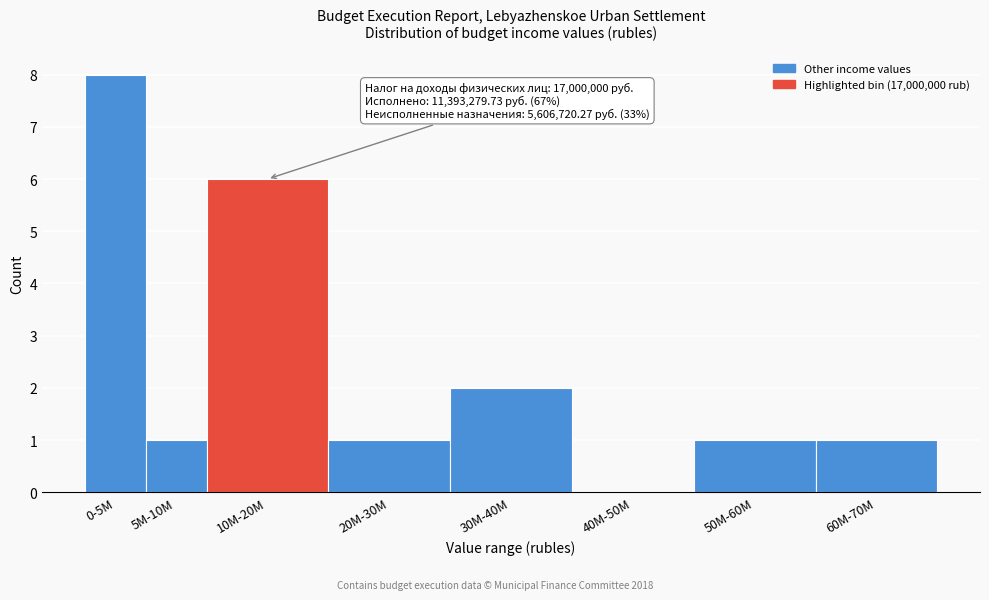

Reading left to right, transcribe all the data shown in this chart.

0-5M=8	5M-10M=1	10M-20M=6	20M-30M=1	30M-40M=2	40M-50M=0	50M-60M=1	60M-70M=1